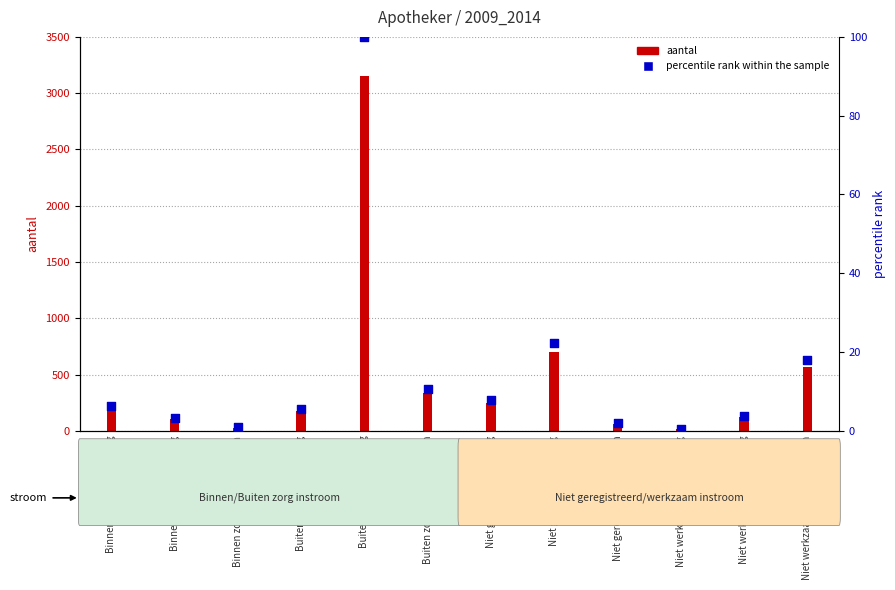

What is the ratio of the value at Binnen zorg->Binnen zorg to the value at Buiten zorg->Buiten zorg?

0.1